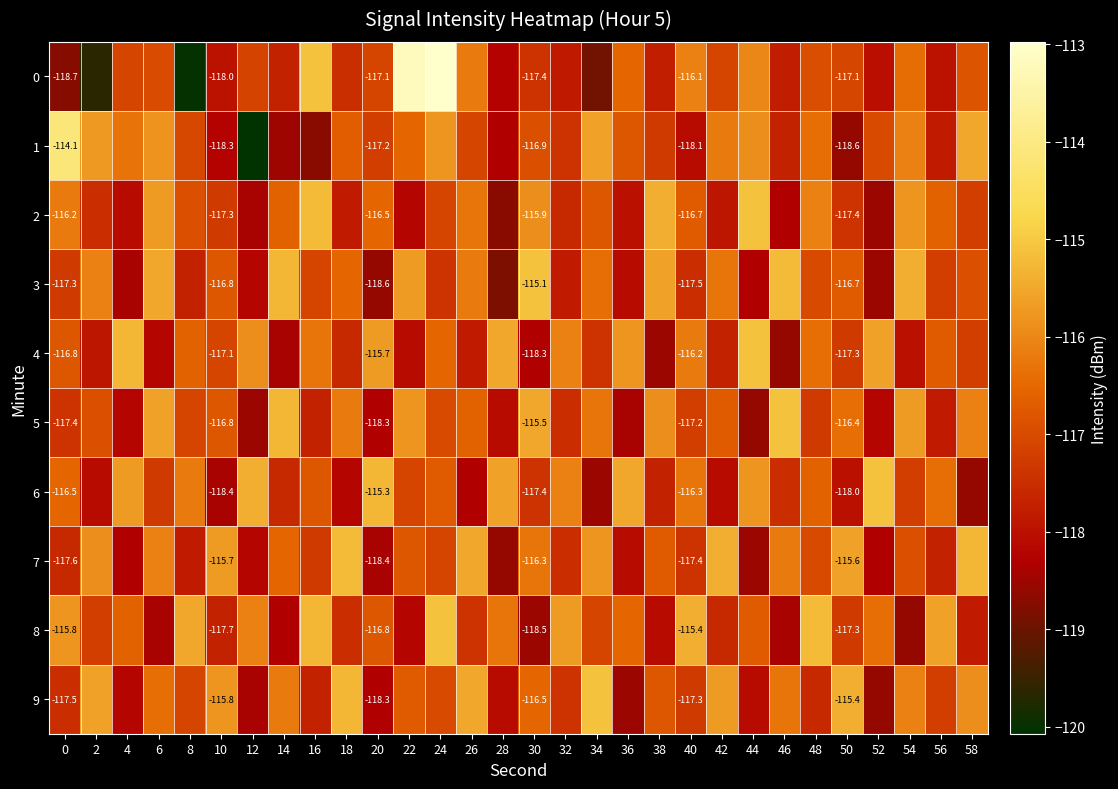

Which has a higher value, 38 or 26?

26